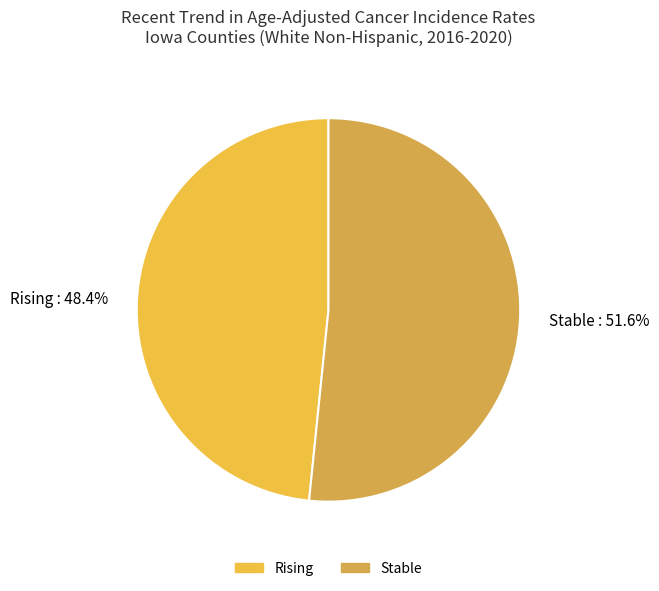

To the nearest percent, what is the difference between the Rising and Stable slice percentages?

3%